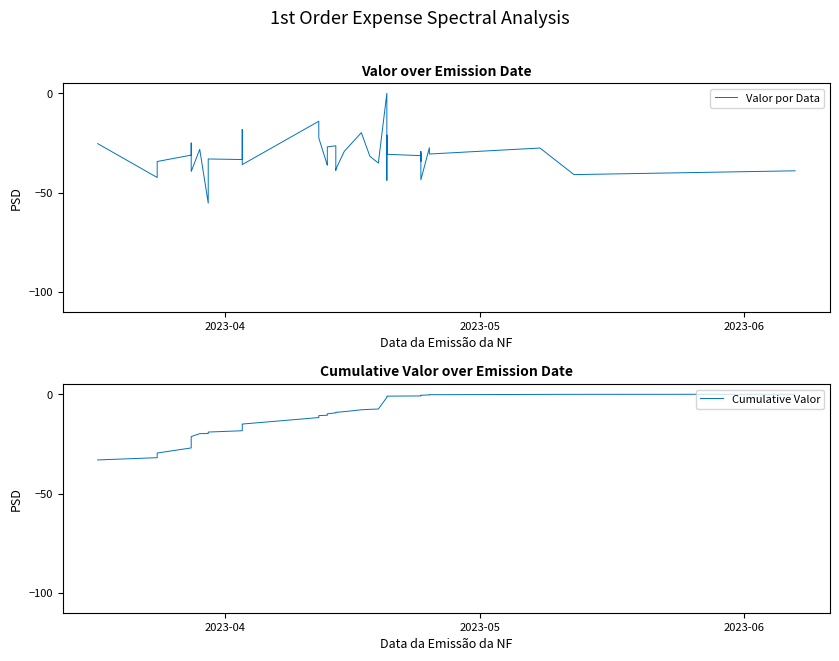

How many intersections are there between Valor por Data and Cumulative Valor?

3